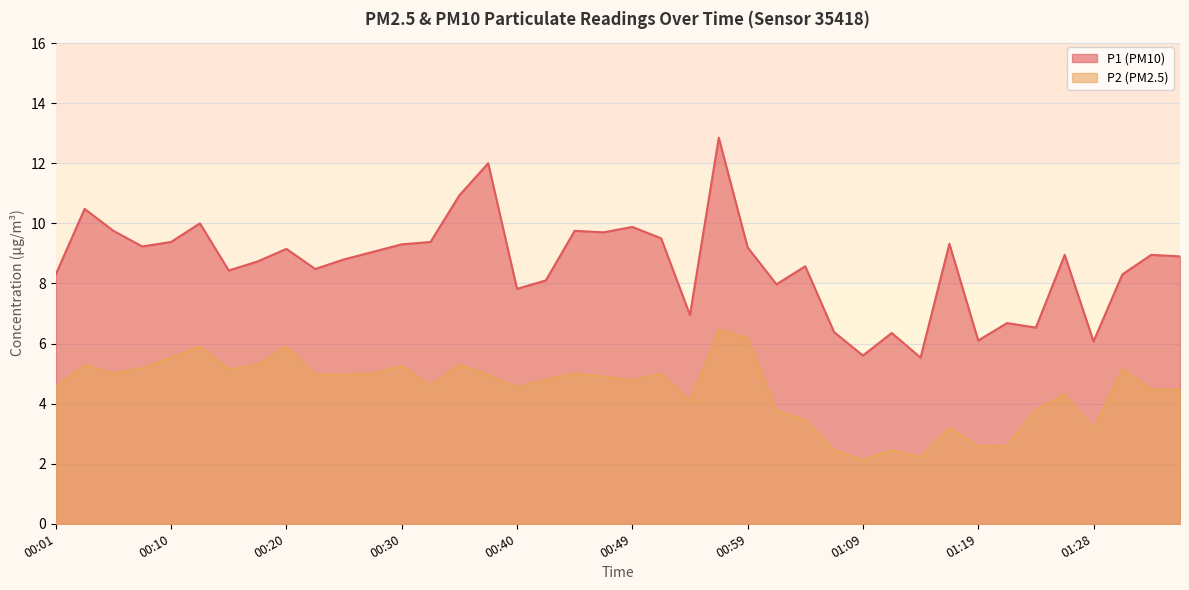

True or false: P2 and P1 intersect in this chart.

False